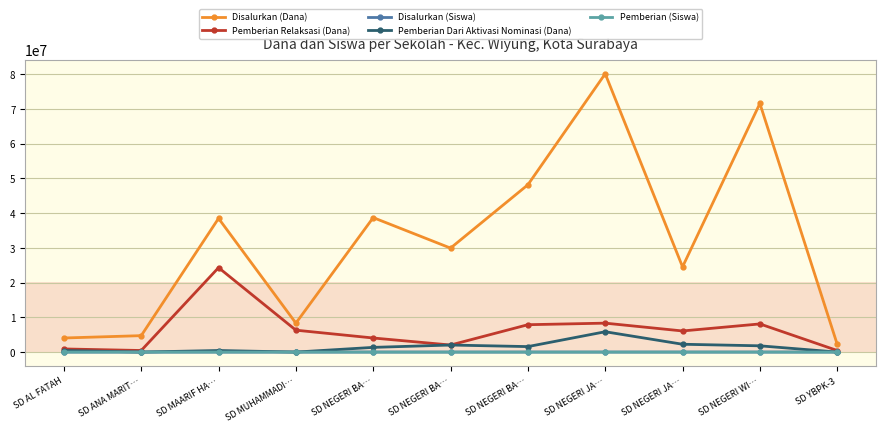

Rank the series at SD MUHAMMADI… from lowest to highest value.

Pemberian Dari Aktivasi Nominasi (Dana), Pemberian (Siswa), Disalurkan (Siswa), Pemberian Relaksasi (Dana), Disalurkan (Dana)